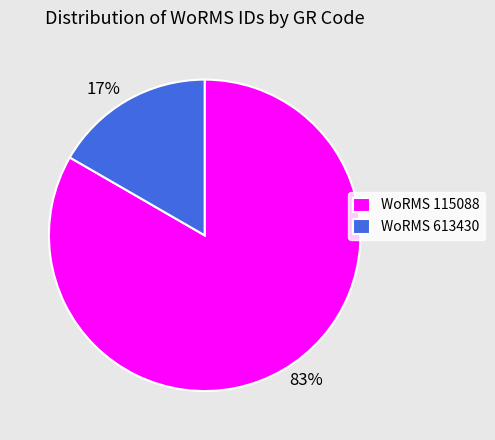

To the nearest percent, what is the combined percentage of 17% and 83%?

100%